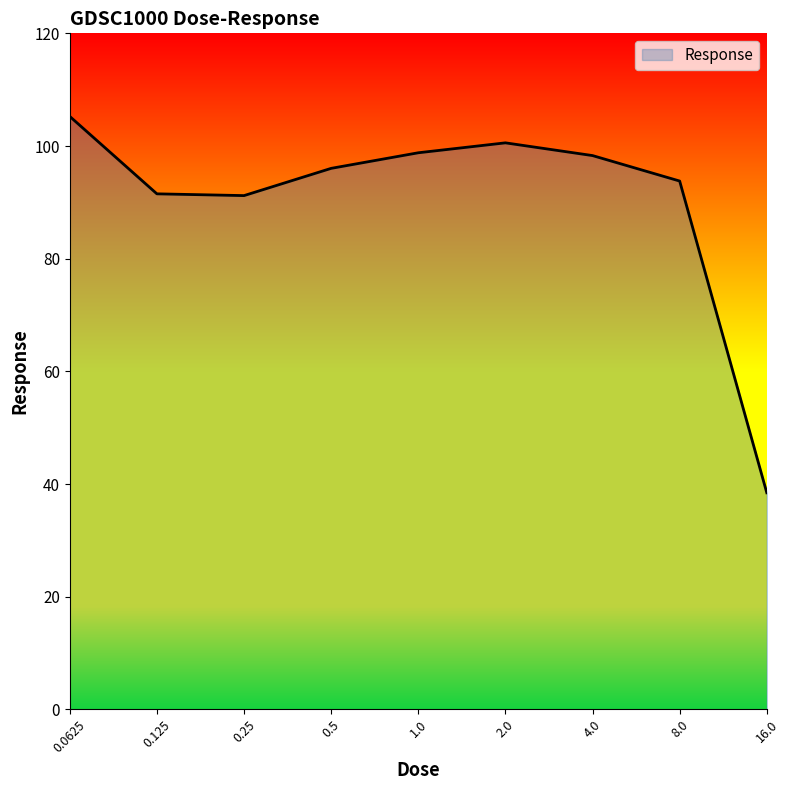

What is the minimum value shown in the chart?

38.5